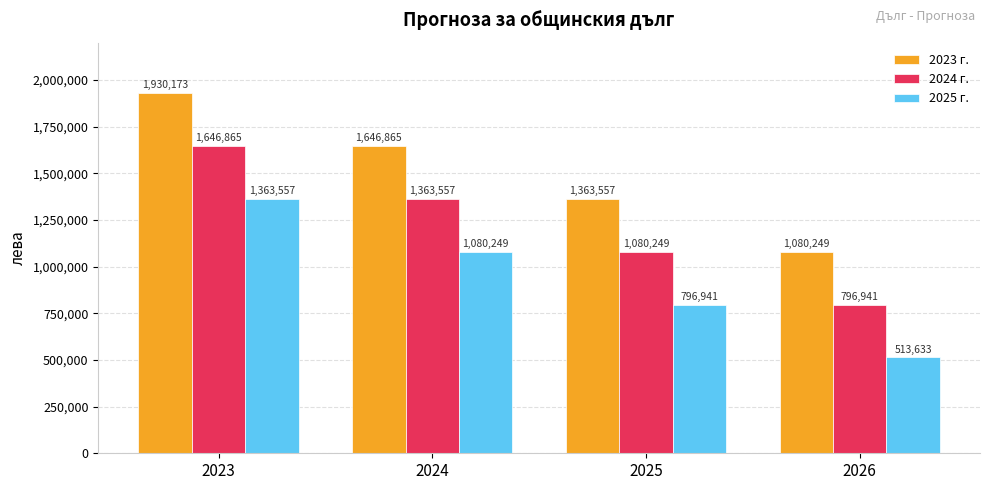

The 2024 г. series shows 1363557 at 2024. True or false?

True